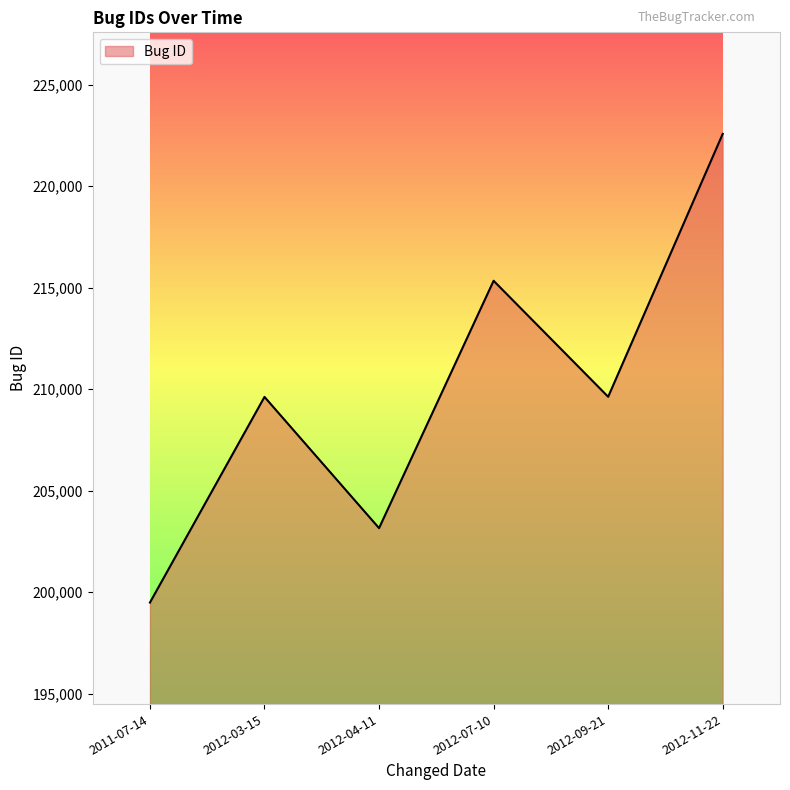

How many categories are shown in the chart?

6